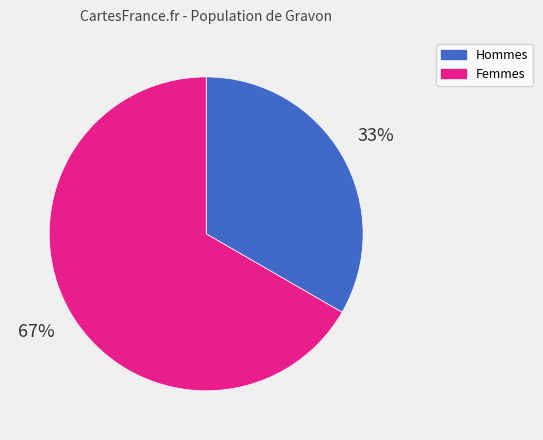

The Hommes slice represents 40% of the pie. True or false?

False